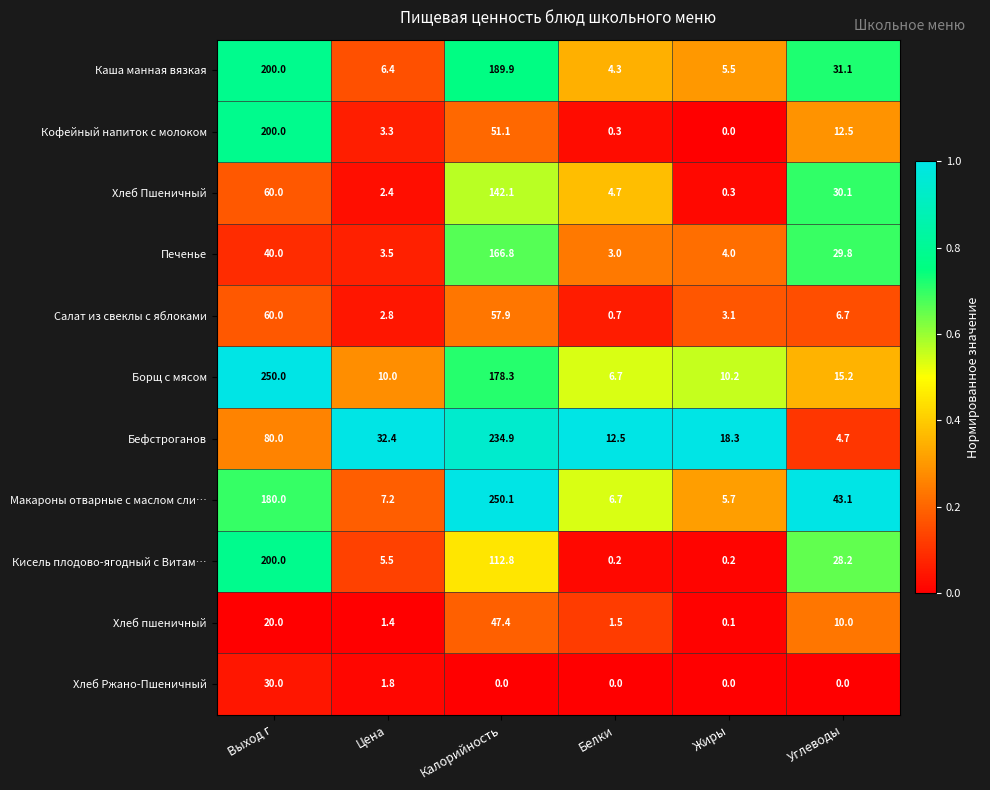

Which label corresponds to the largest value in the chart?

Калорийность